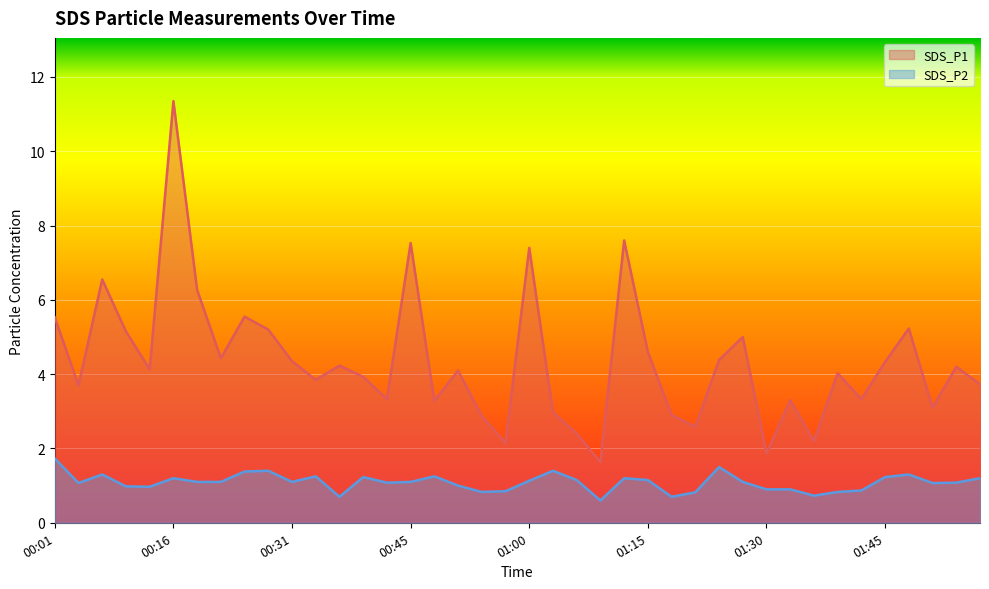

What is the average value of the SDS_P1 series?

4.4